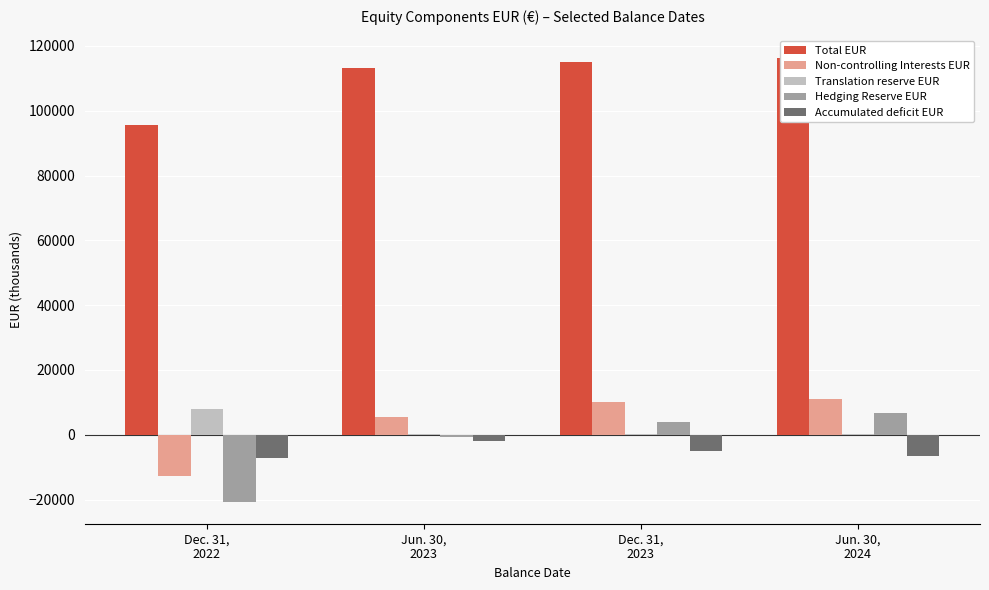

What is the sum of all Hedging Reserve EUR values?

-10564